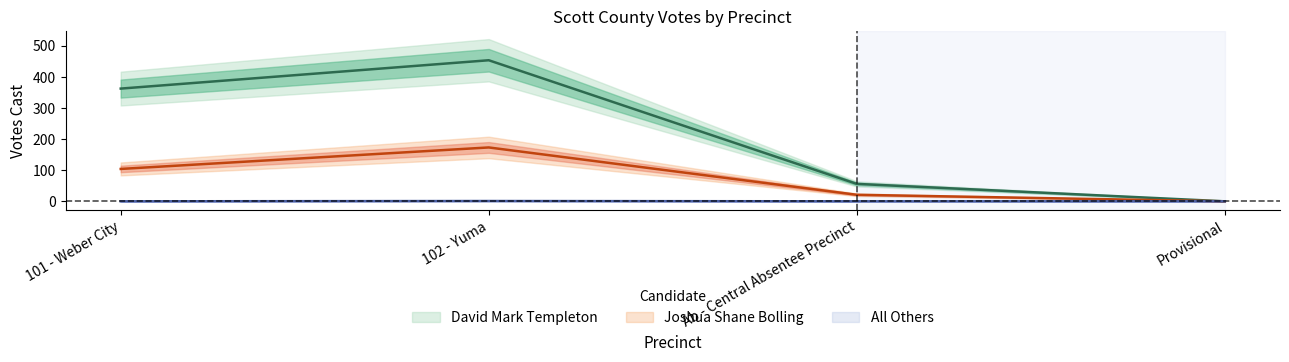

What is the highest value of the David Mark Templeton series?

453